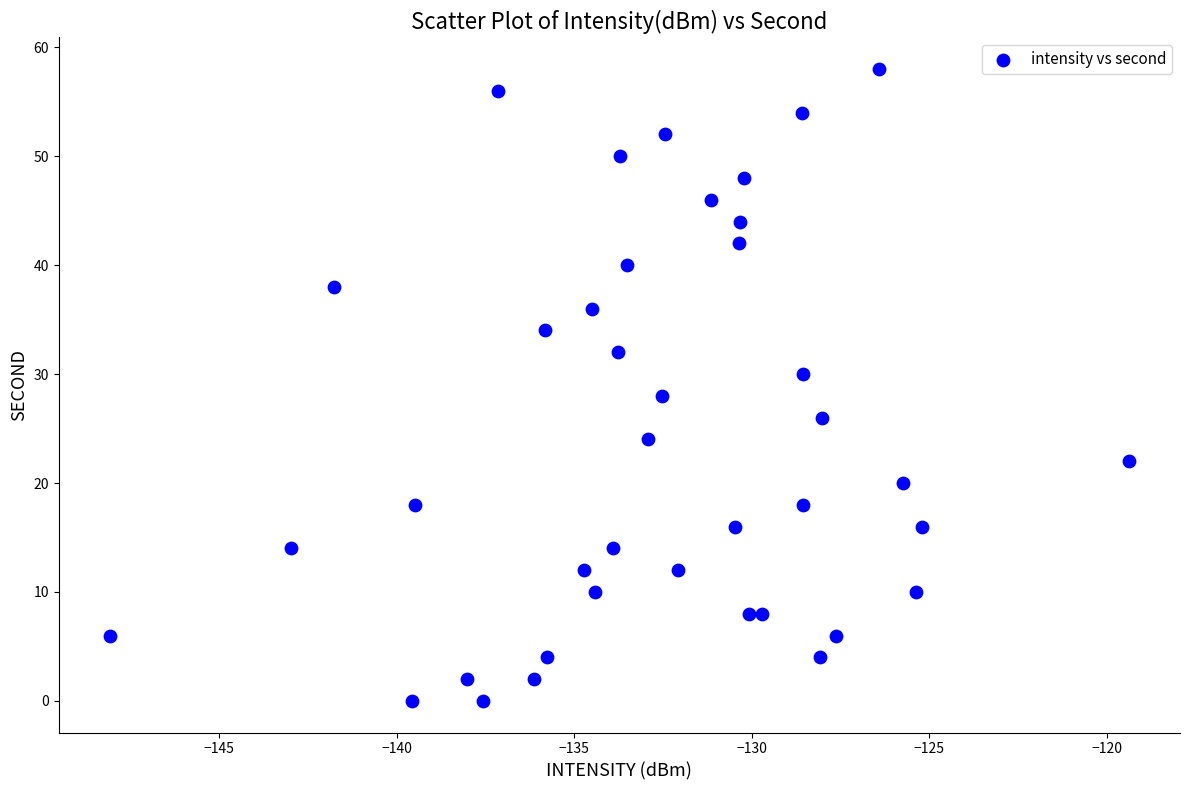

What is the range of Y values (max minus min)?

58